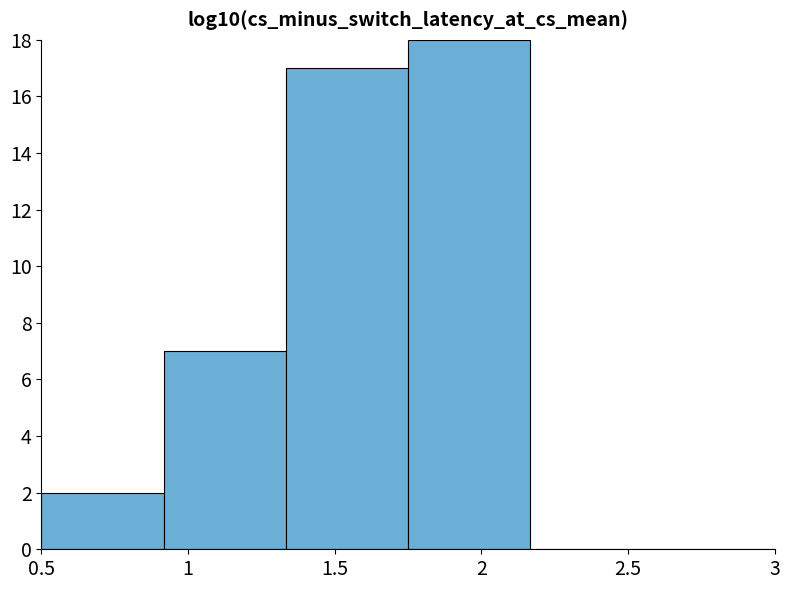

Reading left to right, list every bar in this chart as the range it spans on the x-axis followed by its height. Neither the bar edges nor the heights are printed on the chart, so give them approximately, as read against the axes.

0.50 to 0.90: 2
0.90 to 1.35: 7
1.35 to 1.75: 17
1.75 to 2.15: 18
2.15 to 2.60: 0
2.60 to 3.00: 0